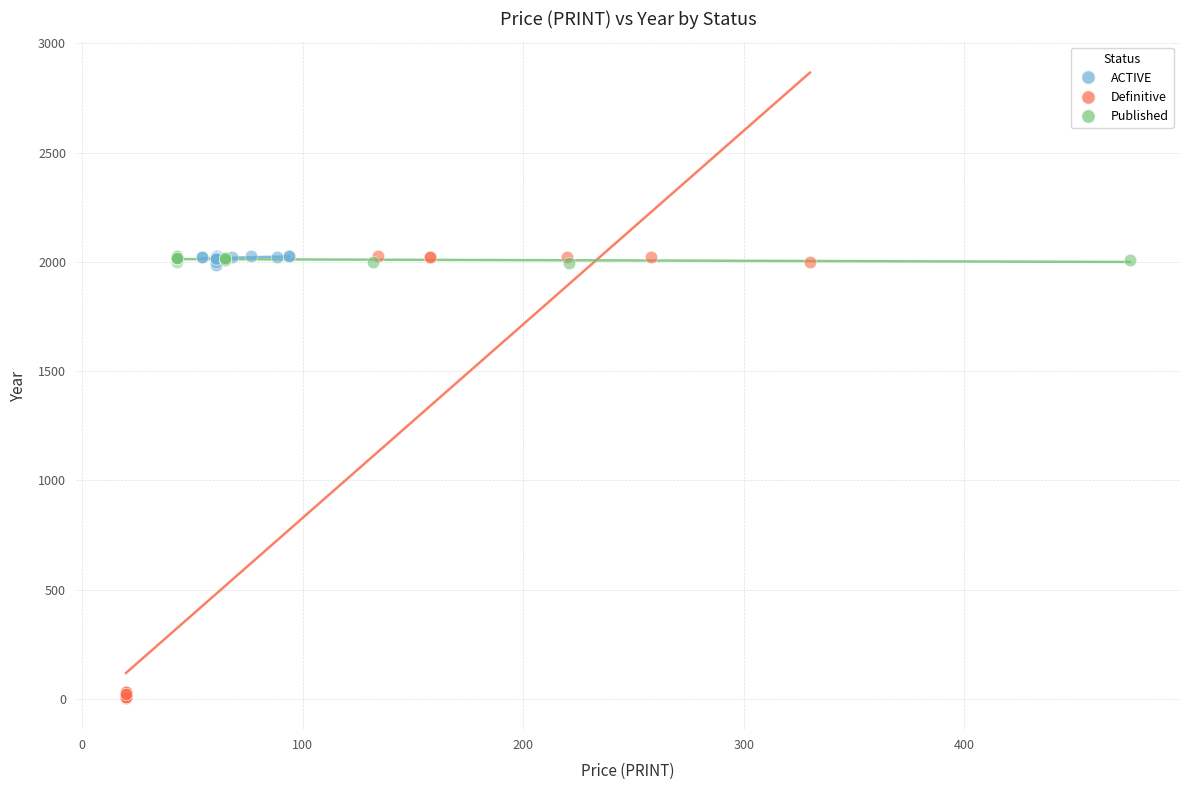

Which series reaches the minimum Y coordinate?

Definitive